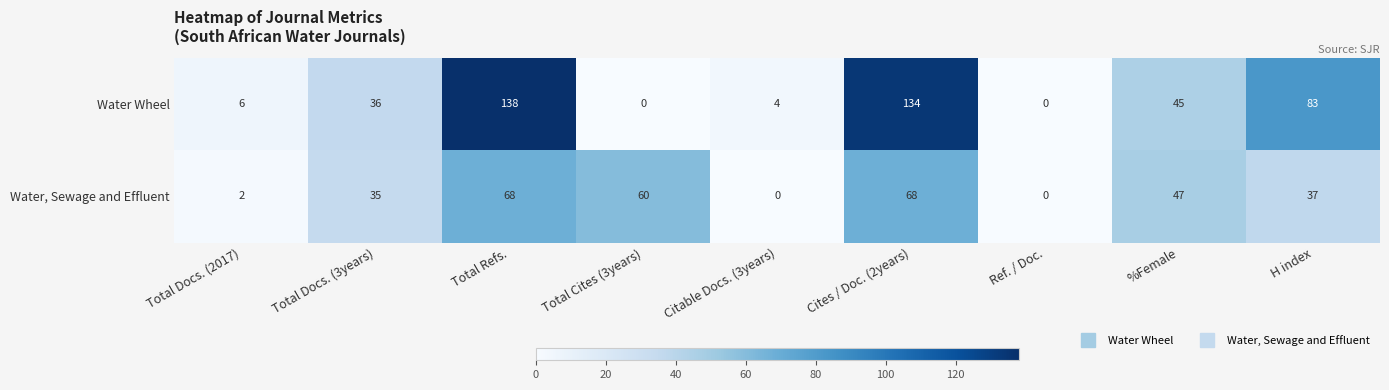

How many categories are shown in the chart?

9